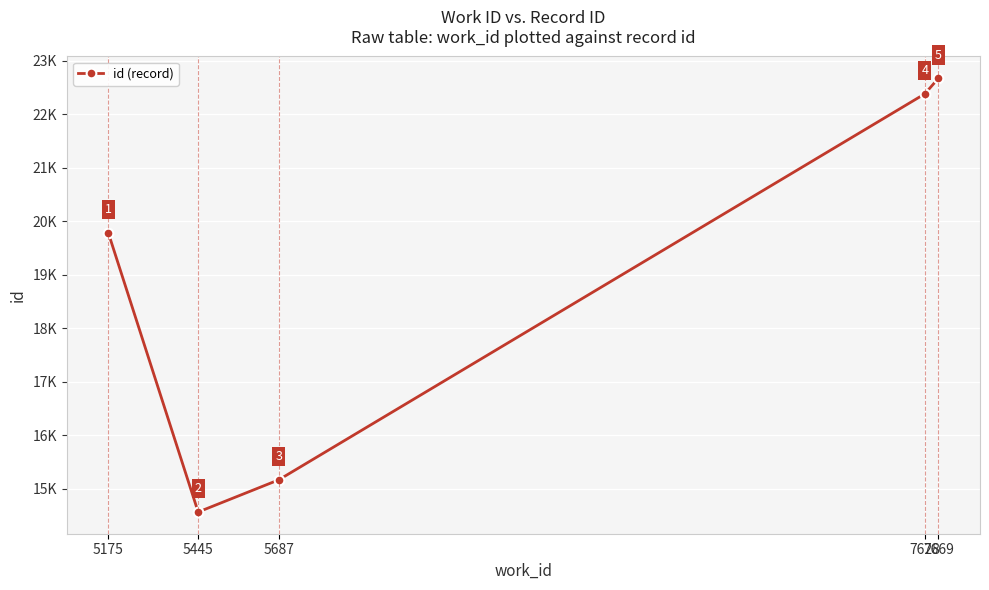

What is the maximum value shown in the chart?

22678